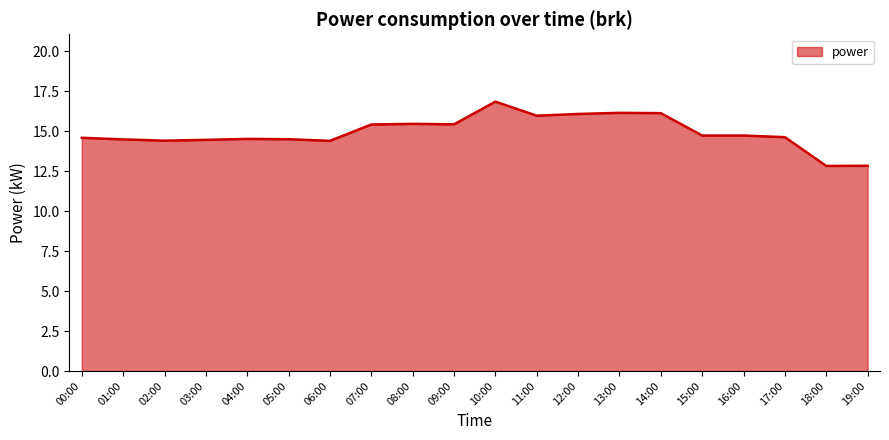

What is the smallest value displayed?

12.8